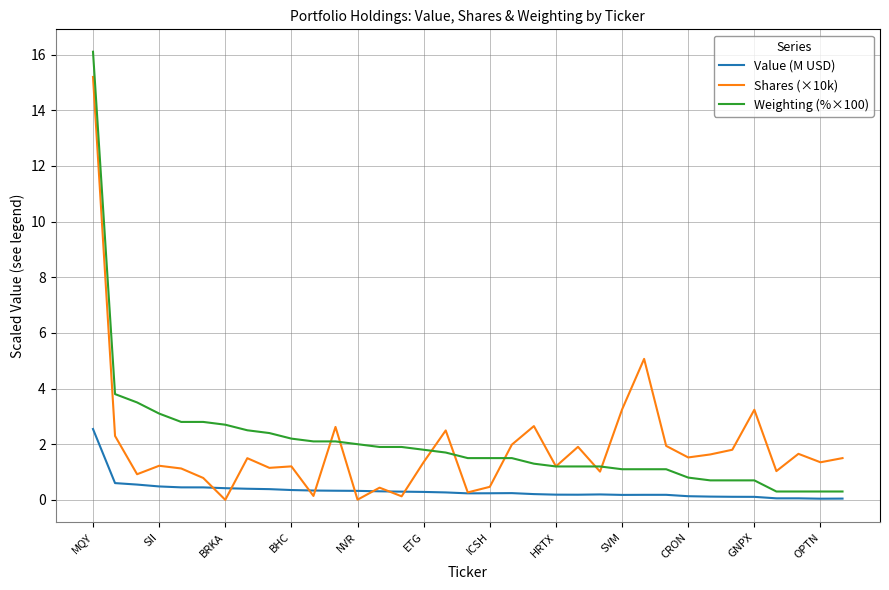

Rank the series by their maximum value, from lowest to highest.

Value (M USD), Shares (×10k), Weighting (%×100)